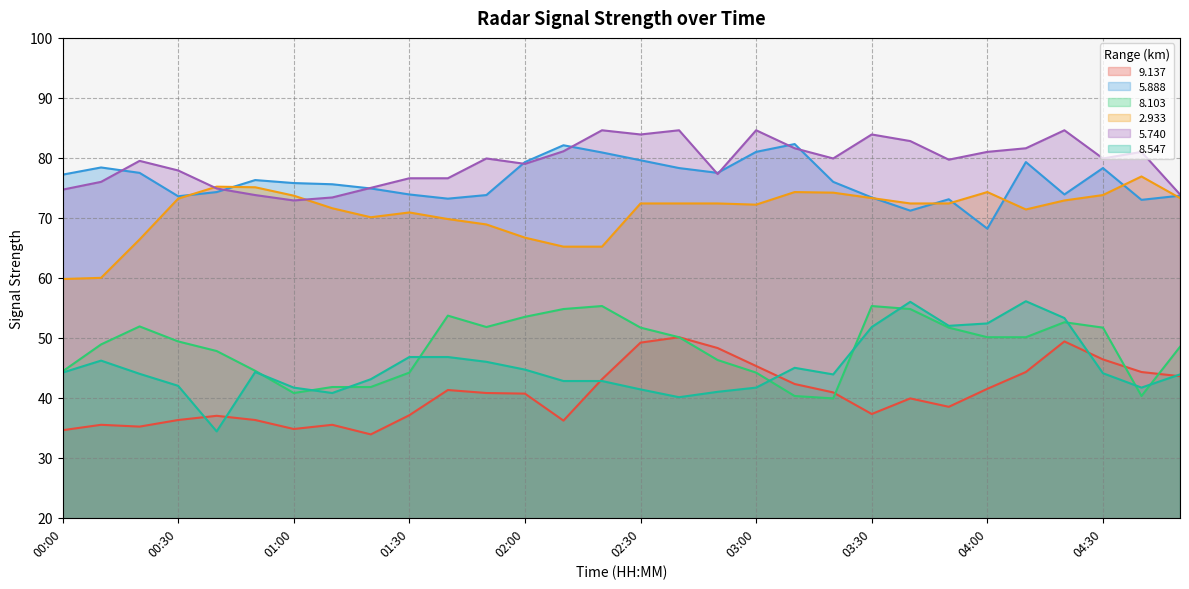

What are all the series names shown in the legend?

9.137, 5.888, 8.103, 2.933, 5.740, 8.547